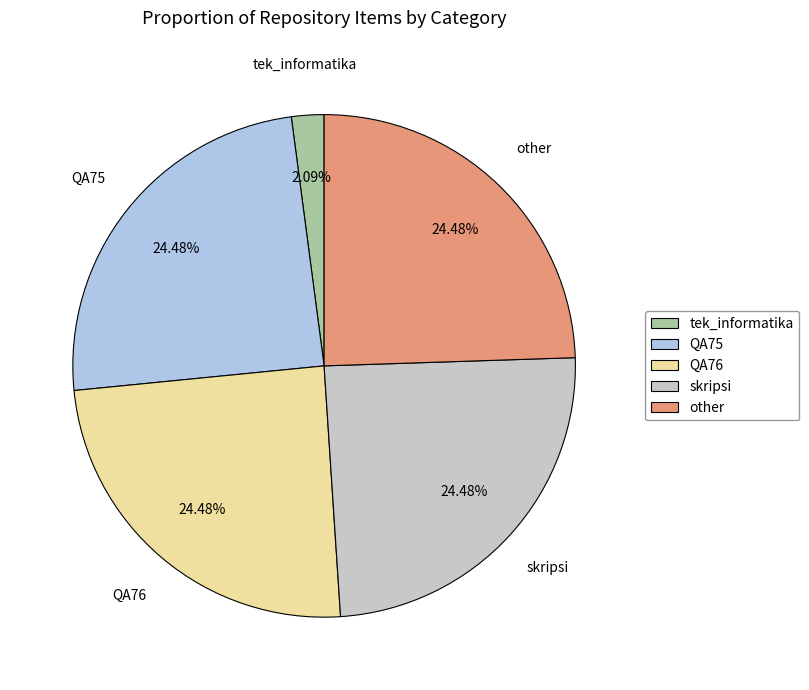

Do QA76 and skripsi together represent more than half of the pie?

No